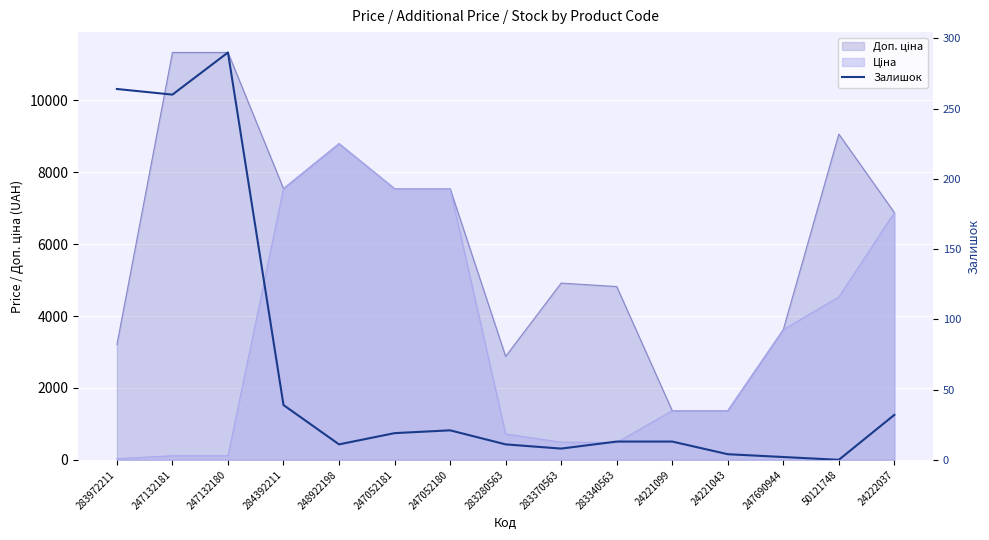

List the labels in order of value, smallest first.

50121748, 247690944, 24221043, 283370563, 248922198, 283280563, 283340563, 24221099, 247052181, 247052180, 24222037, 284392211, 247132181, 283972211, 247132180